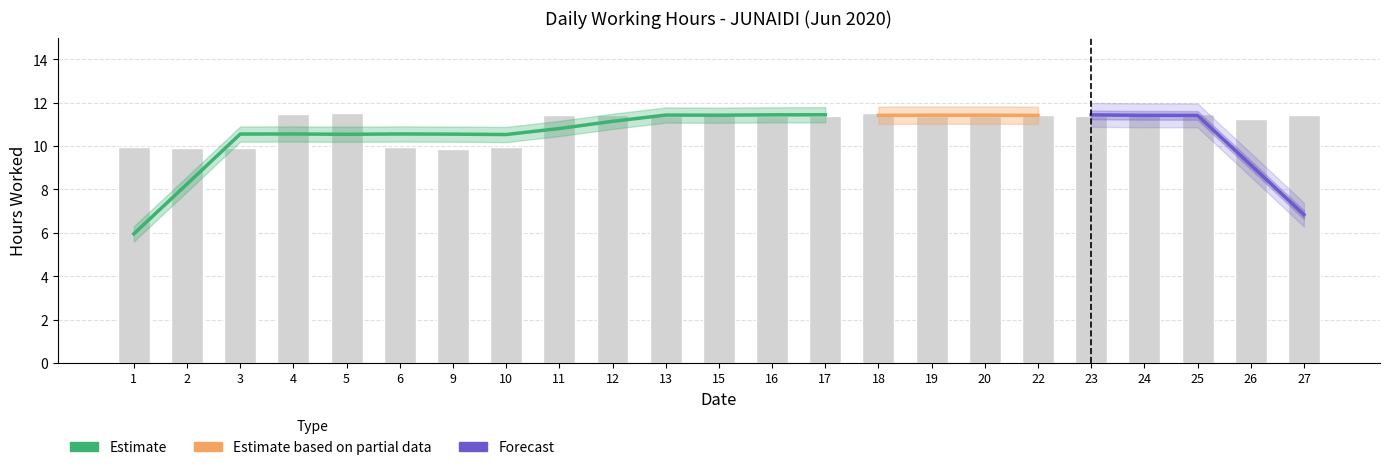

Rank the categories by value from lowest to highest.

9, 3, 2, 1, 10, 6, 26, 13, 20, 19, 16, 17, 23, 27, 11, 12, 22, 4, 24, 15, 25, 18, 5